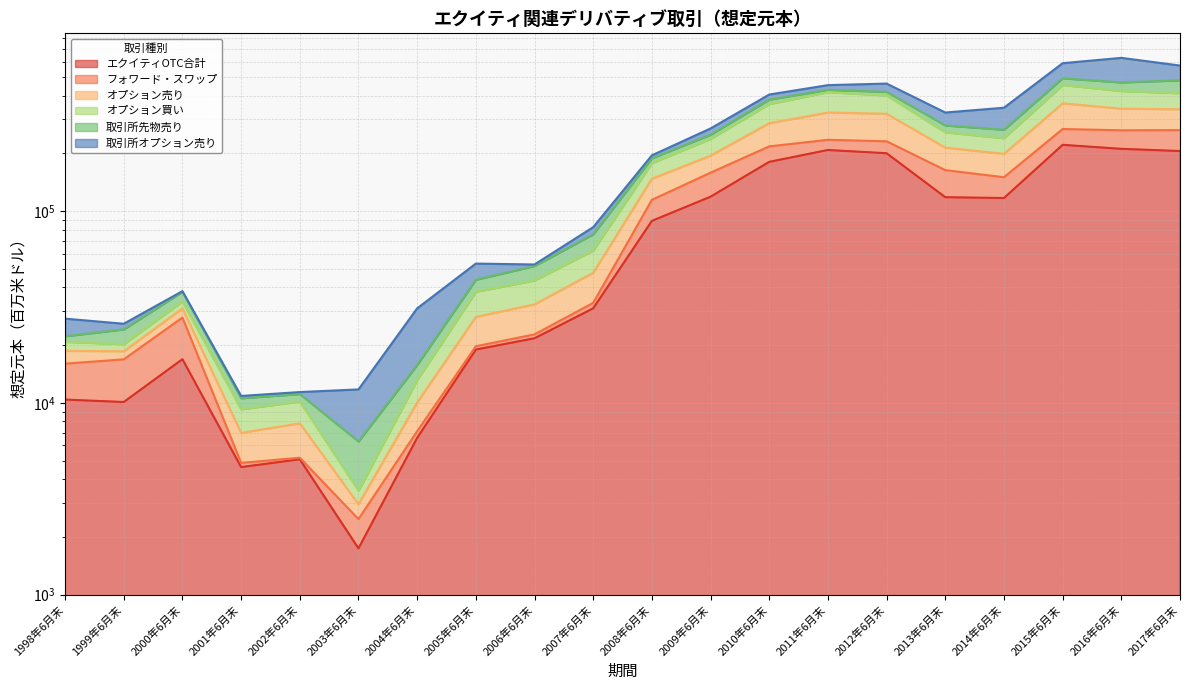

Count the number of categories in the chart.

20